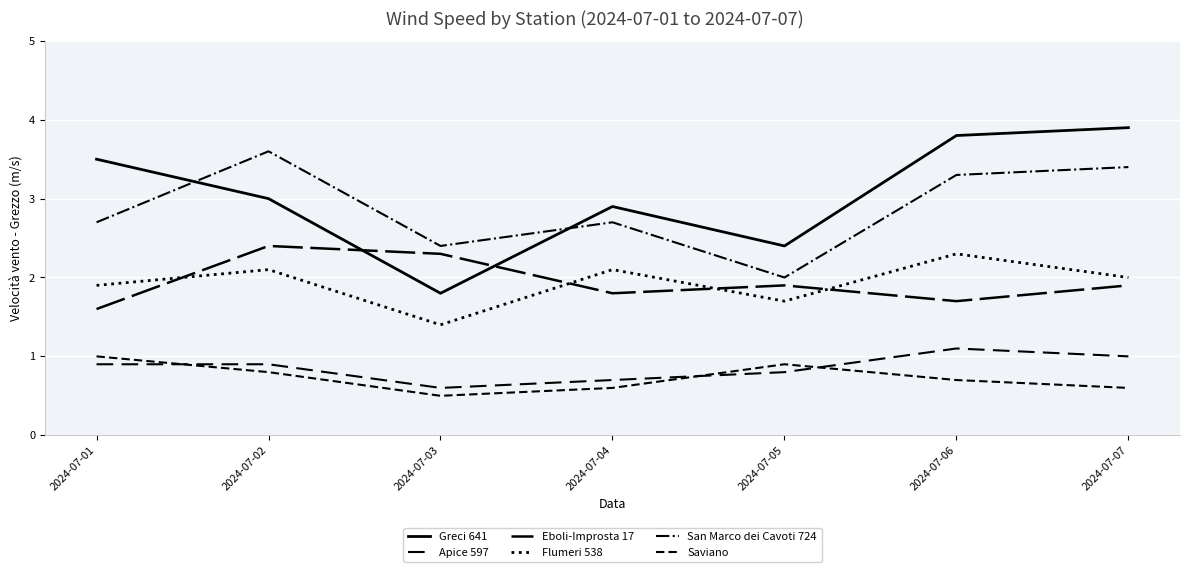

Which series has the largest total across all categories?

Greci 641